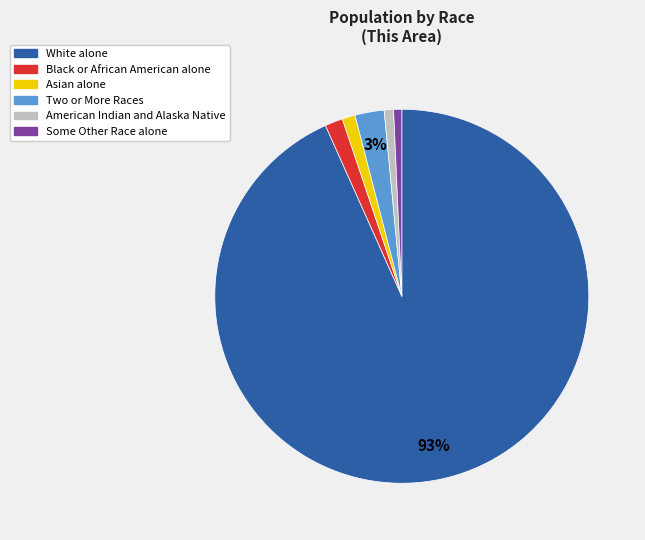

Between Two or More Races and American Indian and Alaska Native, which is larger?

Two or More Races